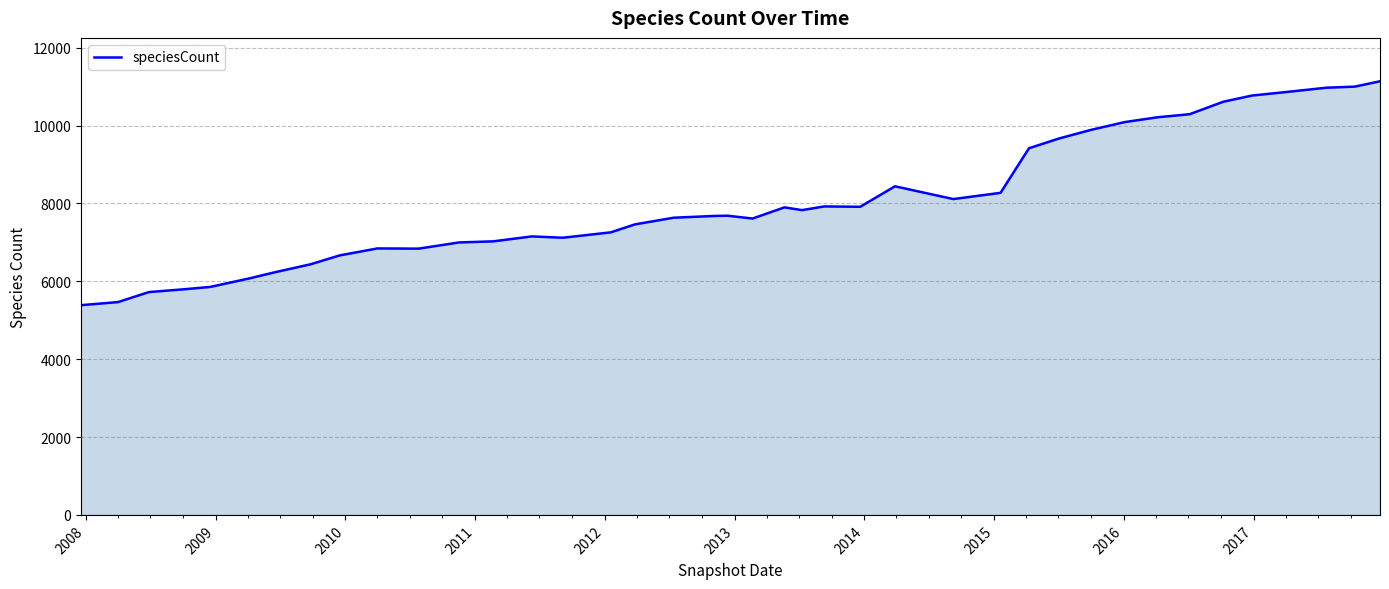

What is the greatest value displayed?

11138